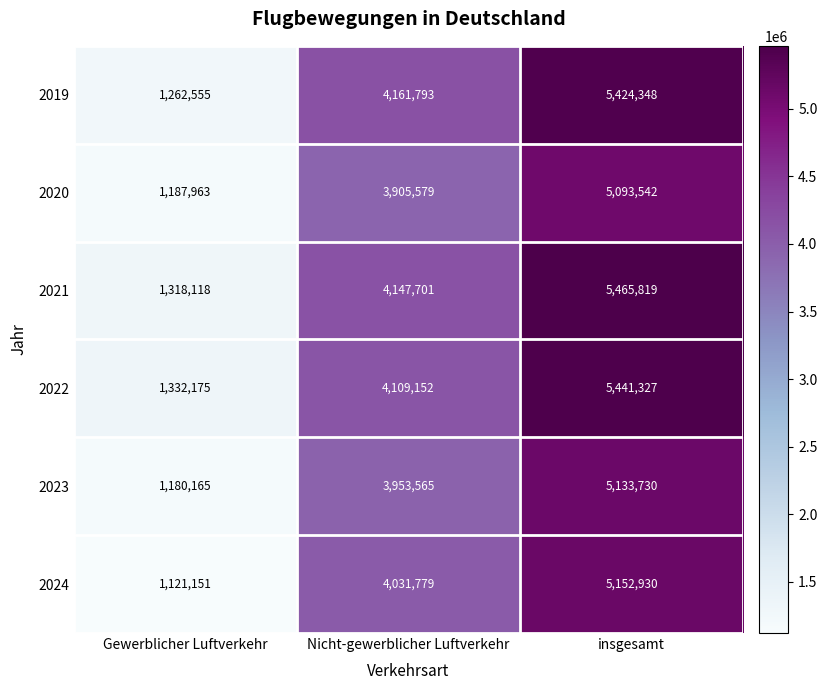

Rank the series at insgesamt from highest to lowest value.

2021, 2022, 2019, 2024, 2023, 2020